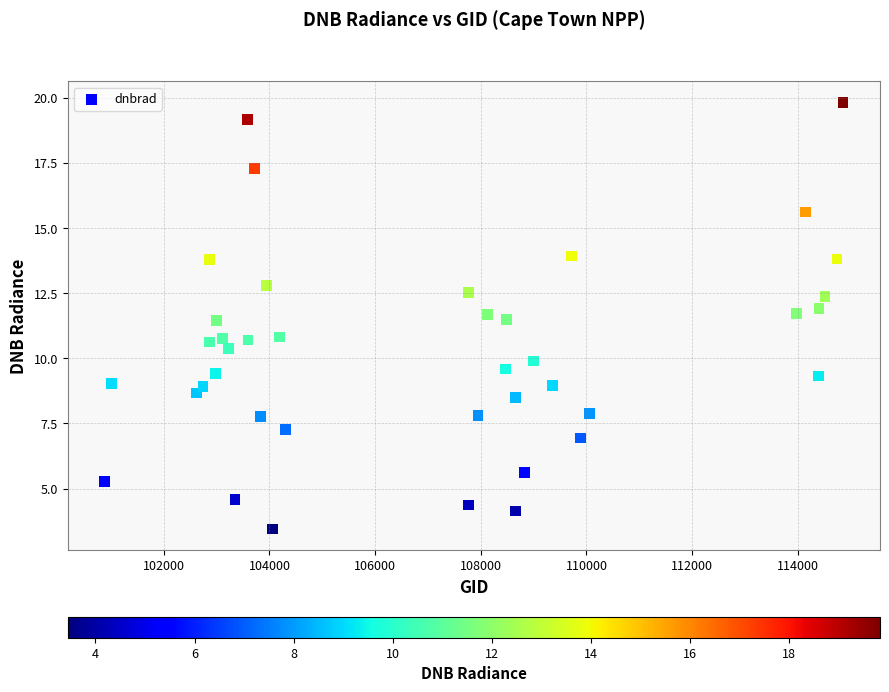

What is the range of X values (max minus min)?

13976.0